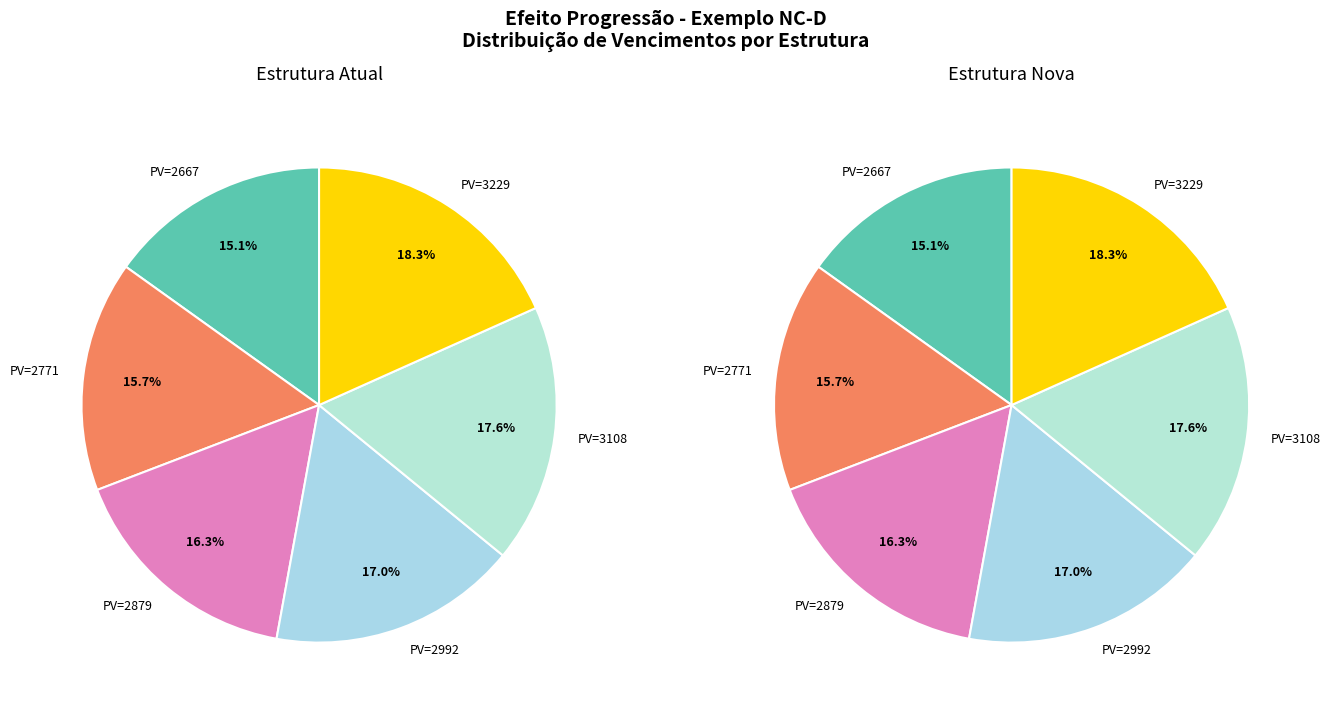

The 0 slice represents 3% of the pie. True or false?

False